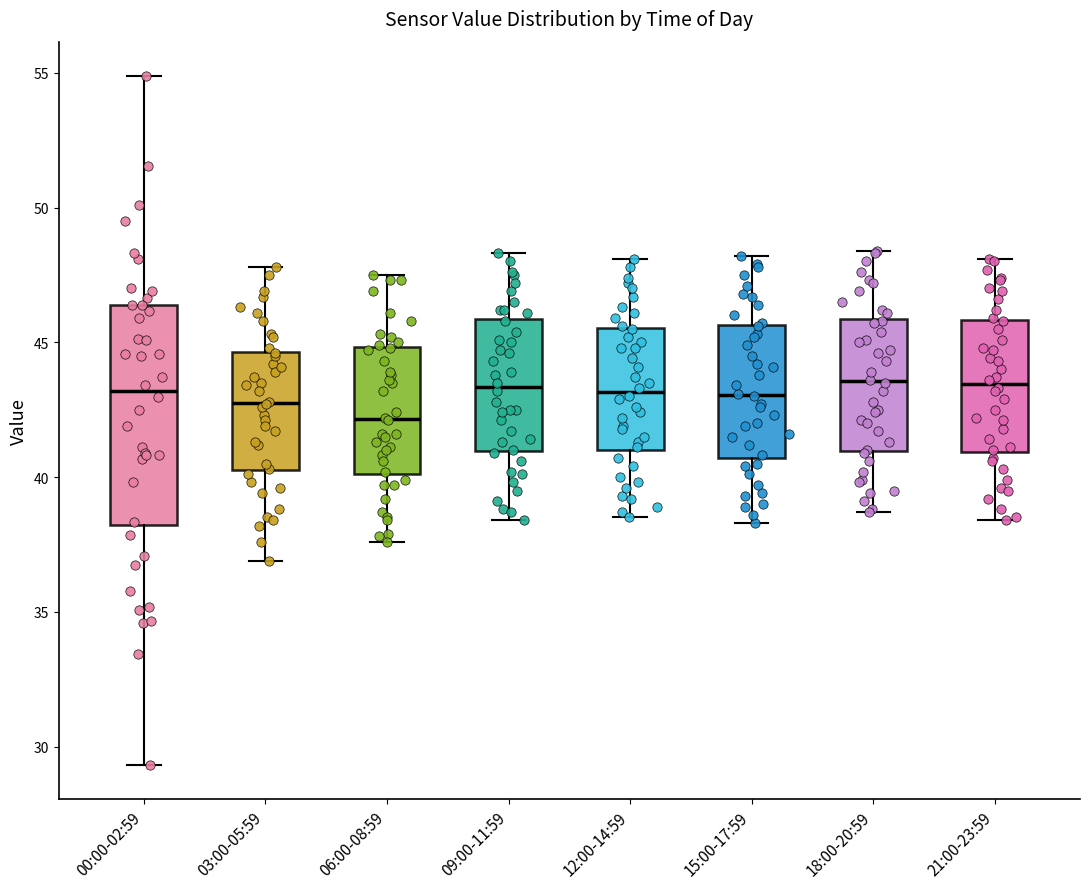

Where does the median line of the box for 15:00-17:59 sit on the y-axis? The values are not printed on the chart, so give them approximately, as read against the axis.

43.0